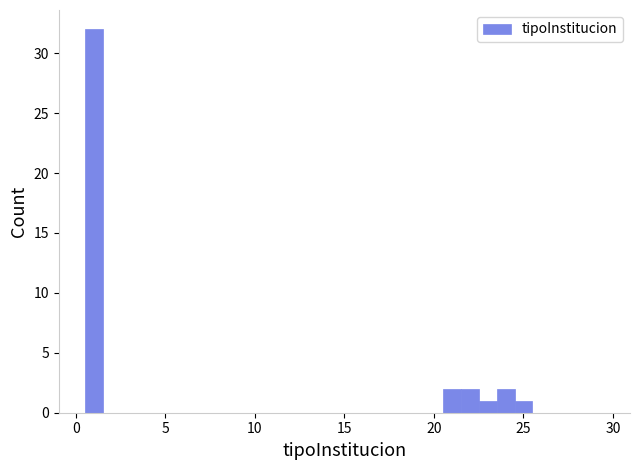

Around what value on the x-axis is the tallest bar? Give the approximate position of its centre, as read against the axis.

1.0